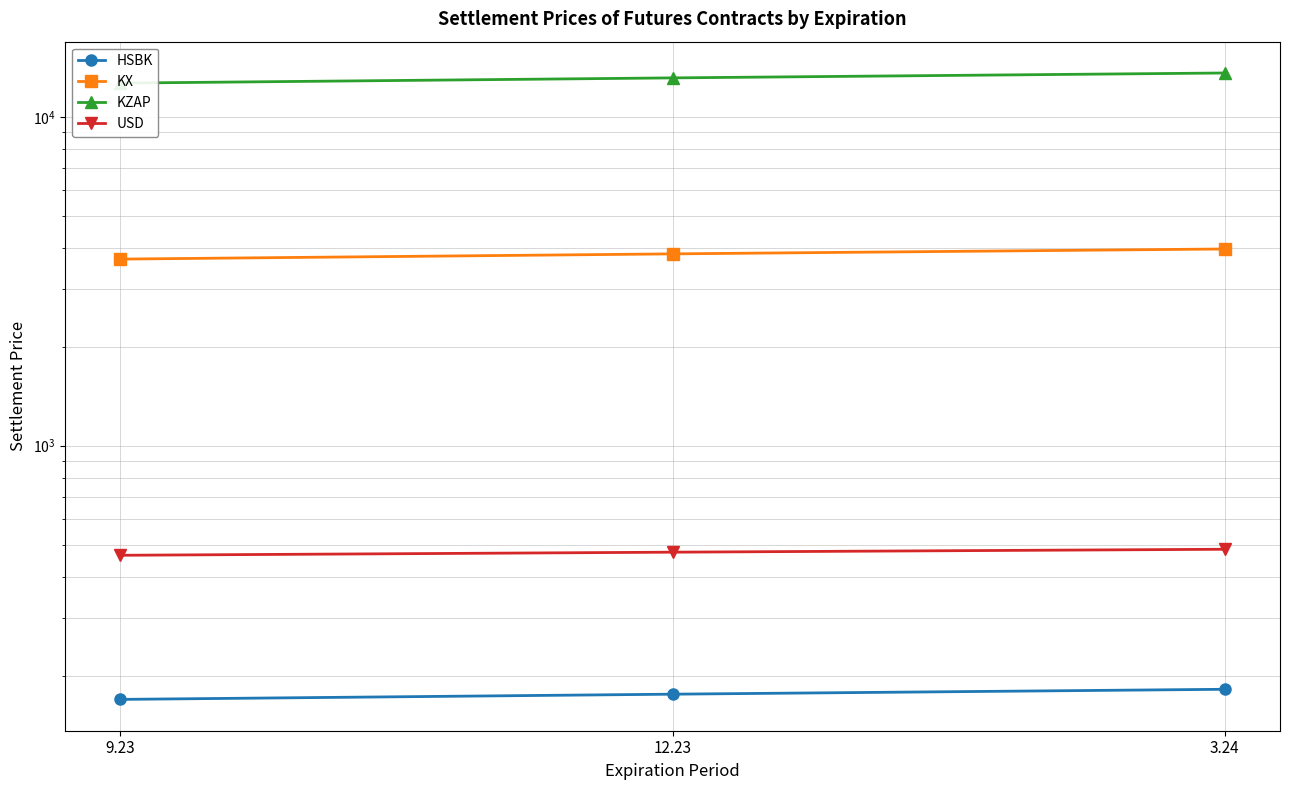

How many data points in HSBK are above 175?

2